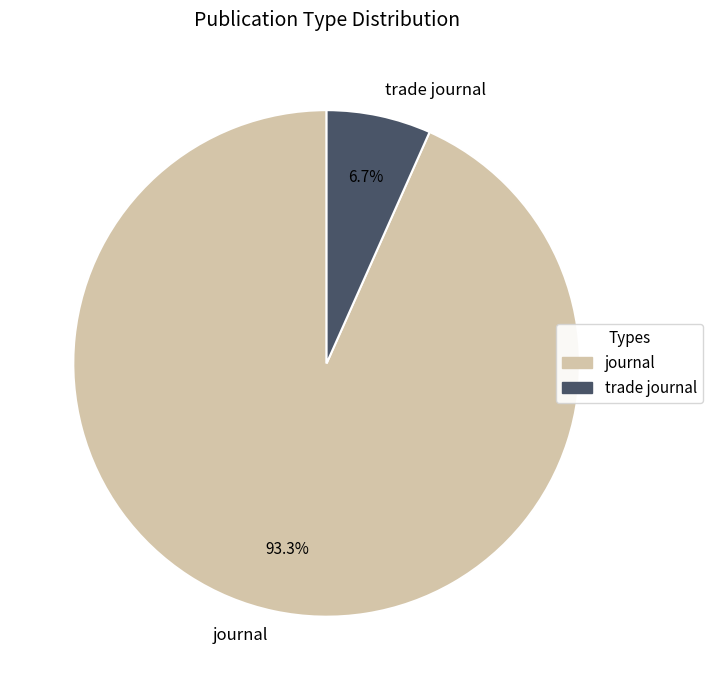

The trade journal slice represents 7% of the pie. True or false?

True